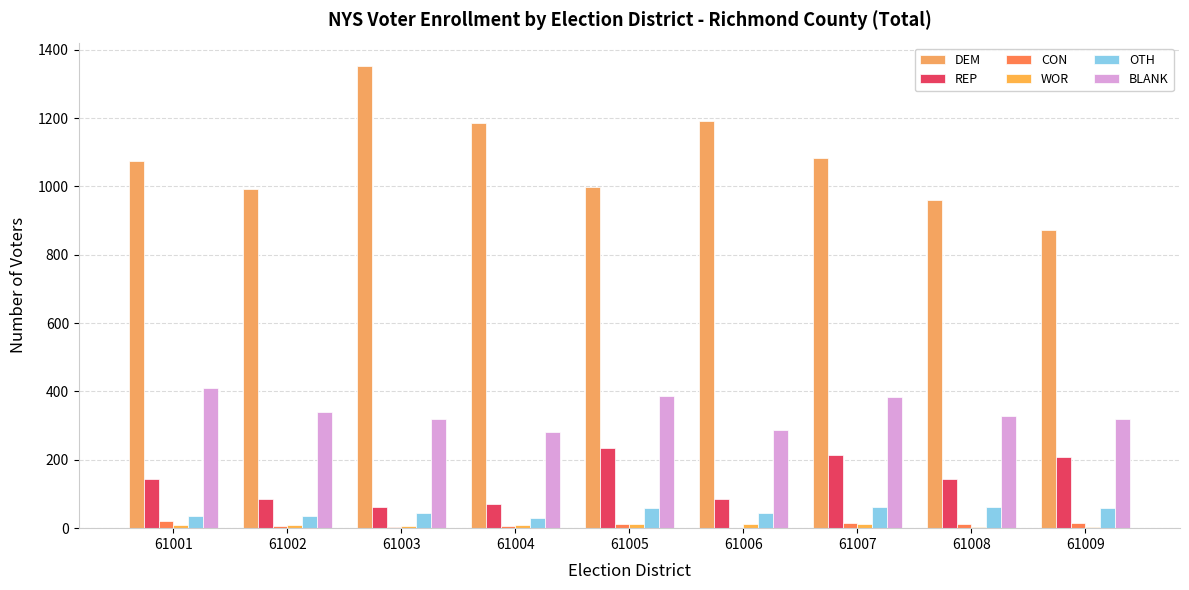

Rank the series by their maximum value, from lowest to highest.

WOR, CON, OTH, REP, BLANK, DEM